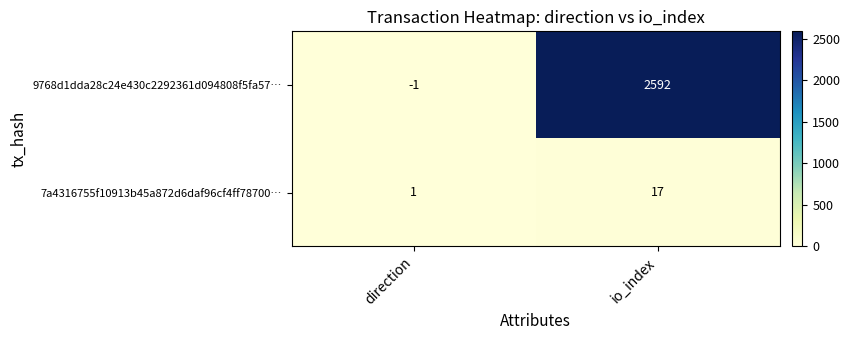

Reading right to left, list all the values displayed in this chart.

9768d1dda28c24e430c2292361d094808f5fa57…: io_index=2592	direction=-1
7a4316755f10913b45a872d6daf96cf4ff78700…: io_index=17	direction=1